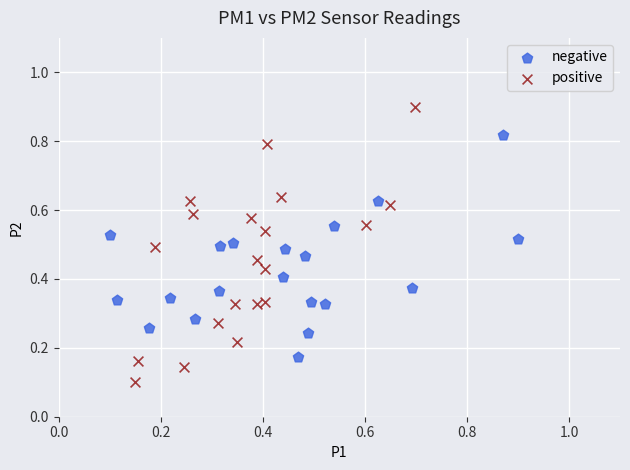

Which series reaches the maximum Y coordinate?

positive